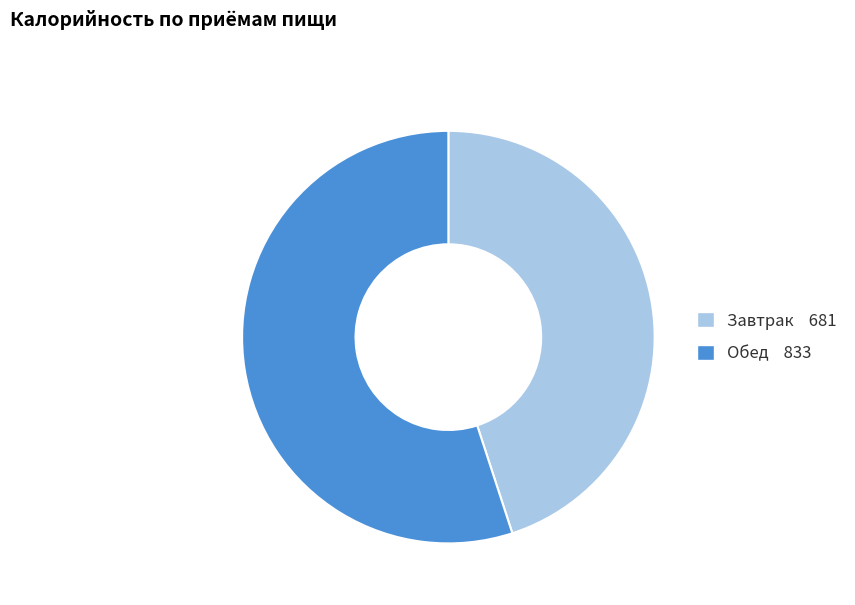

What is the ratio of the value at Обед 833 to the value at Завтрак 681?

1.2